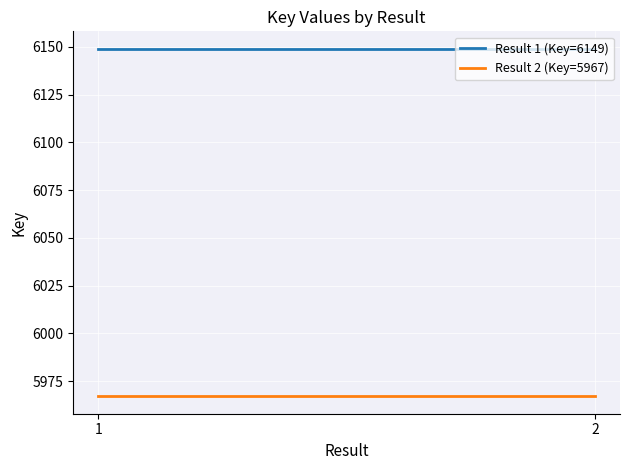

Rank the series by their maximum value, from lowest to highest.

Result 2 (Key=5967), Result 1 (Key=6149)